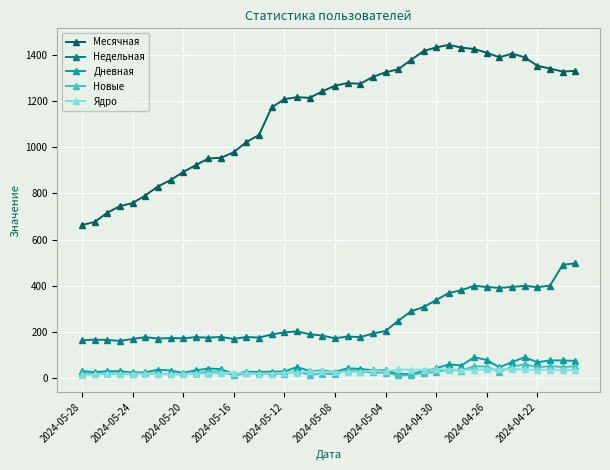

Which series has the largest total across all categories?

Месячная